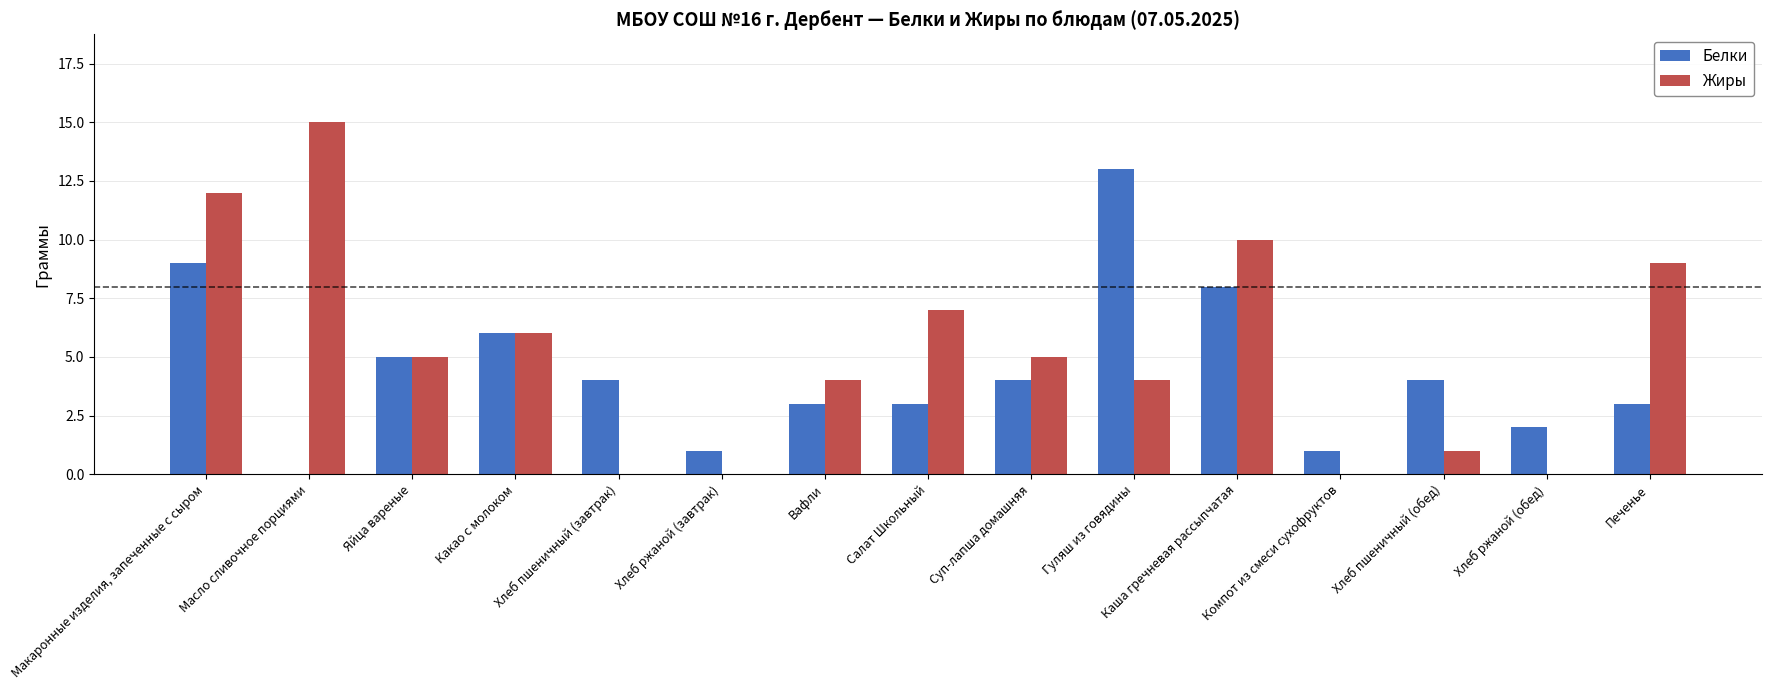

Which series changed the most between Хлеб ржаной (завтрак) and Салат Школьный?

Жиры